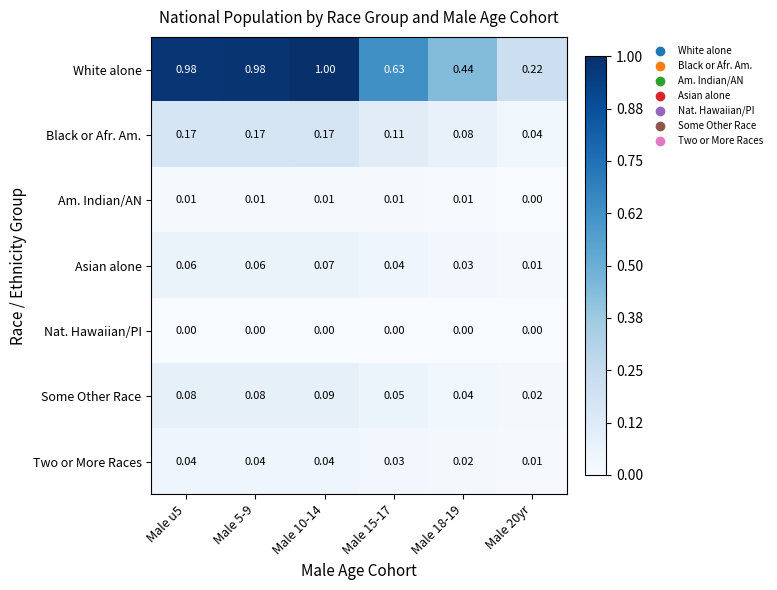

List the series in order of their peak value, highest first.

White alone, Black or Afr. Am., Some Other Race, Asian alone, Two or More Races, Am. Indian/AN, Nat. Hawaiian/PI